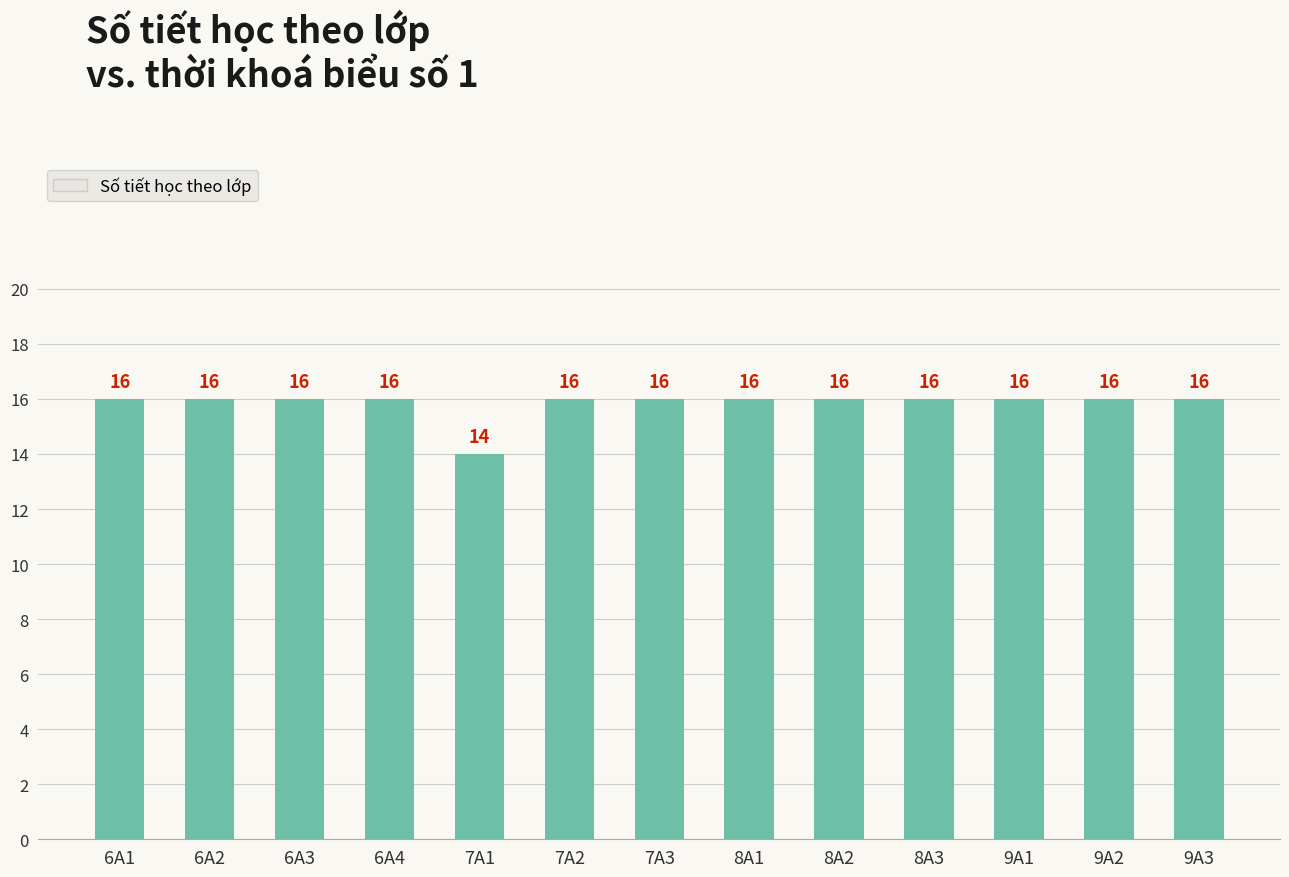

What is the difference between the maximum and minimum values?

2